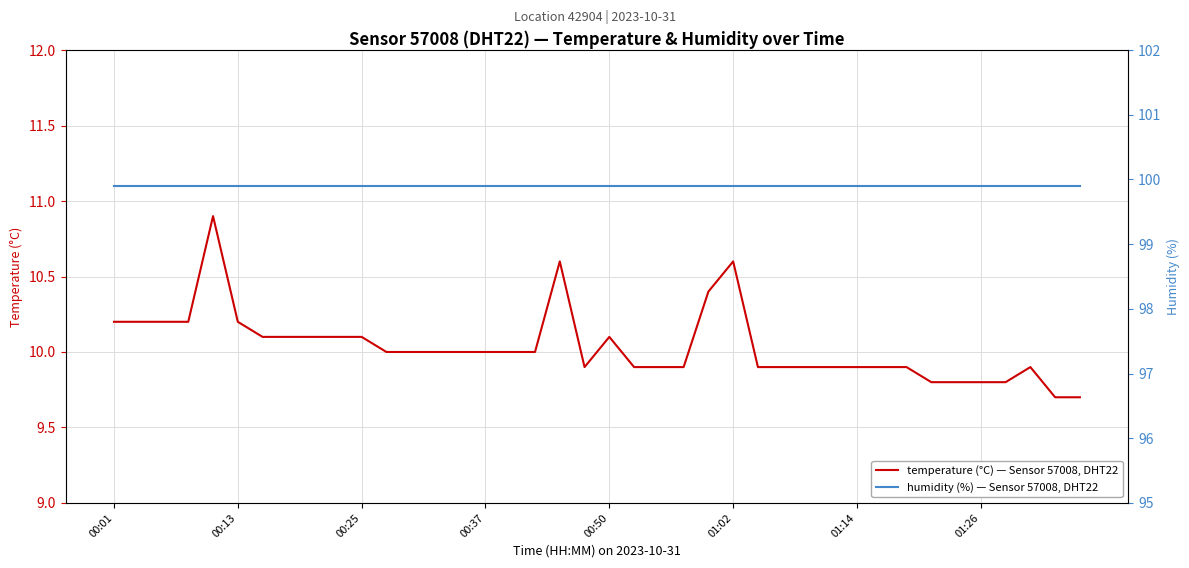

What is the sum of all temperature (°C) — Sensor 57008, DHT22 values?

401.5